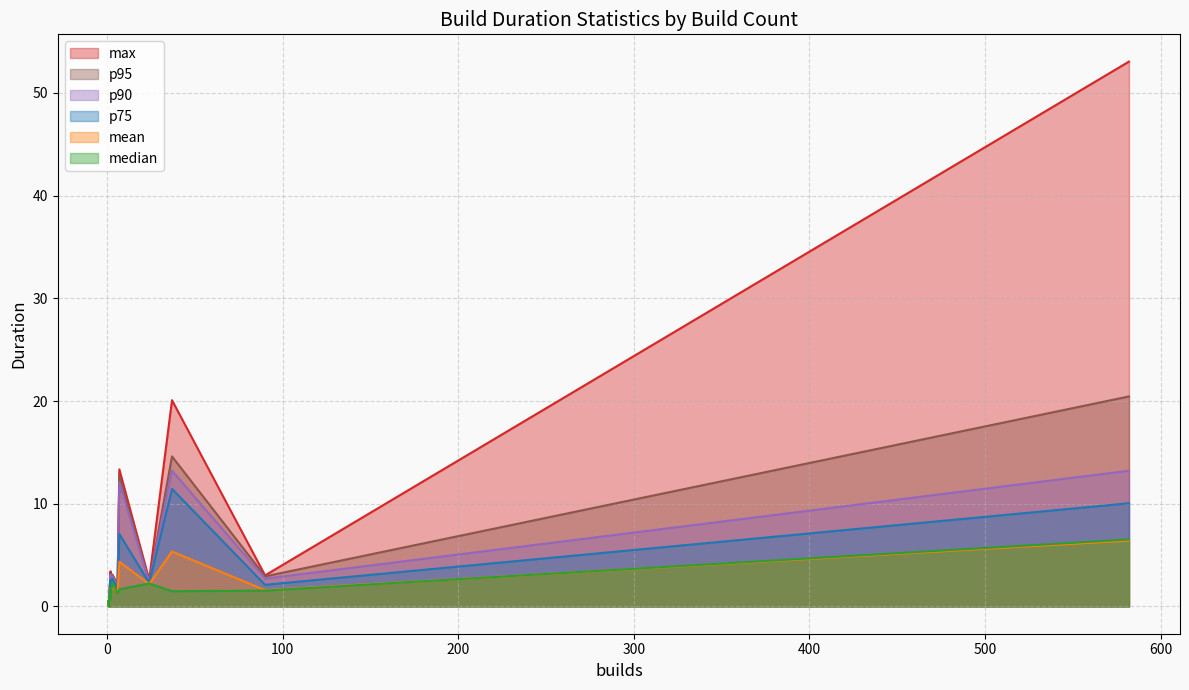

Read the max value at 7.

13.3